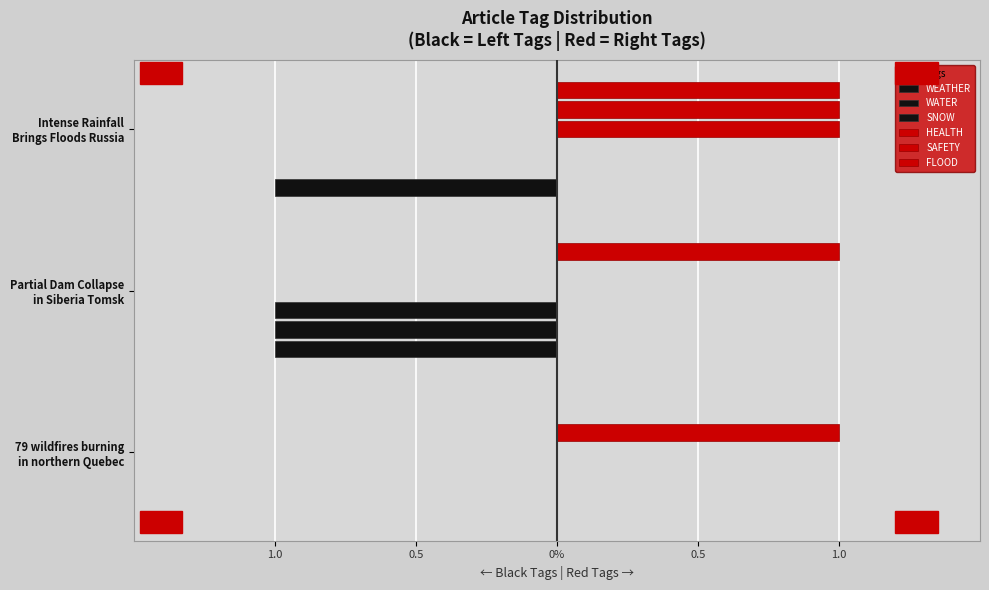

At how many categories does at least one series exceed 0?

3